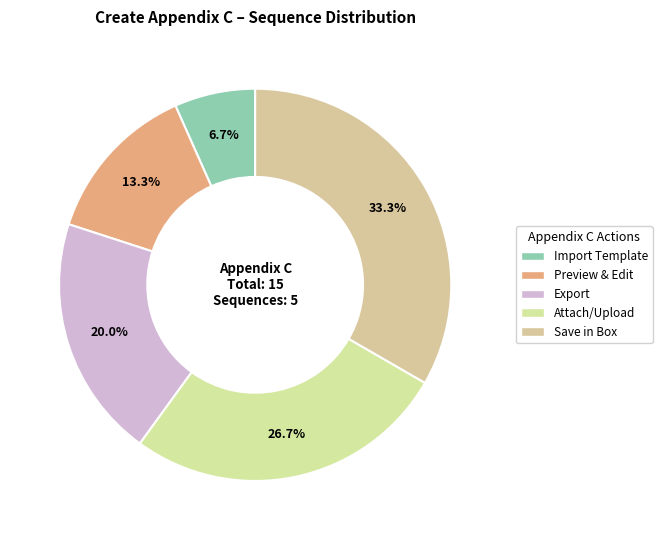

To the nearest percent, what is the difference between the largest and smallest slice percentages?

27%